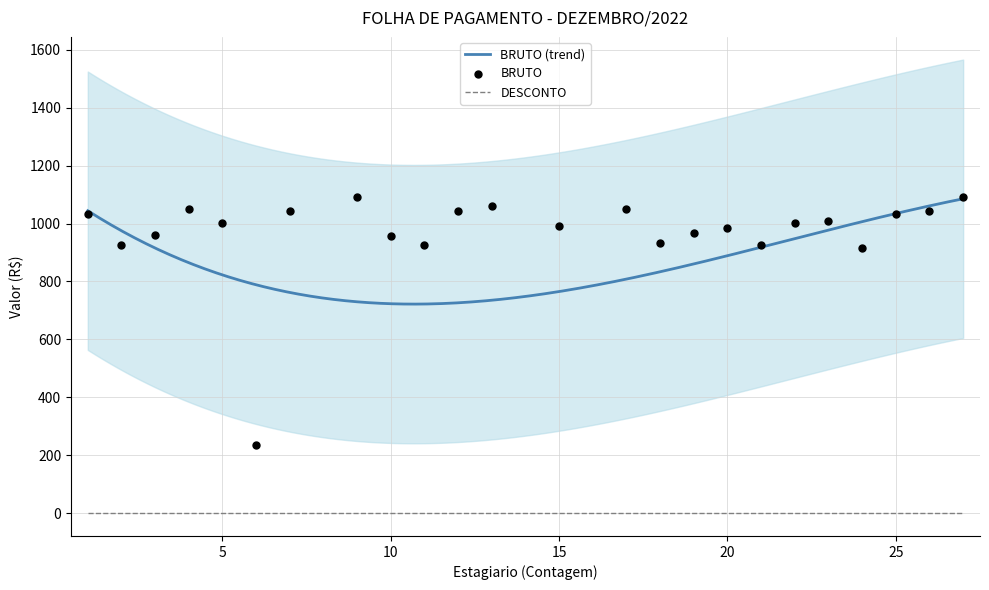

What is the minimum value for BRUTO (trend)?

722.0